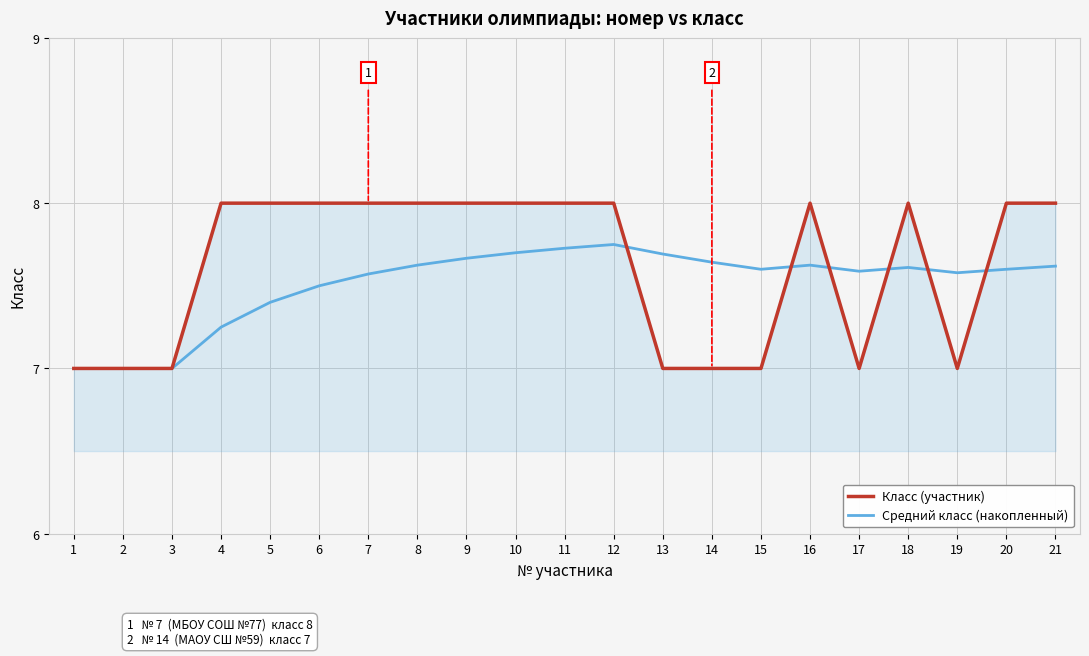

What is the sum of all Класс (участник) values?

160.0